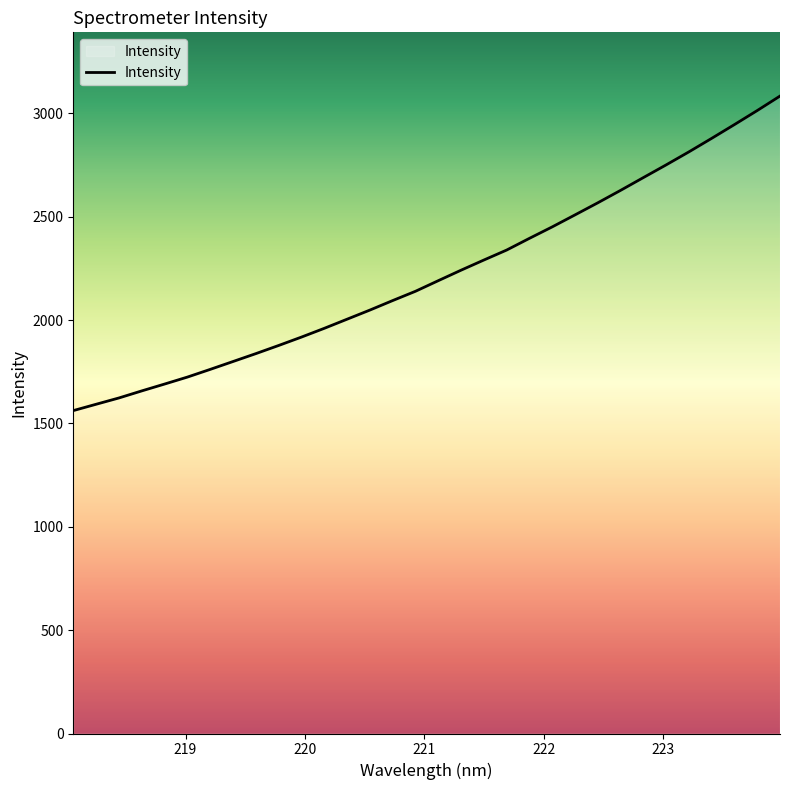

What is the minimum value shown in the chart?

1561.8